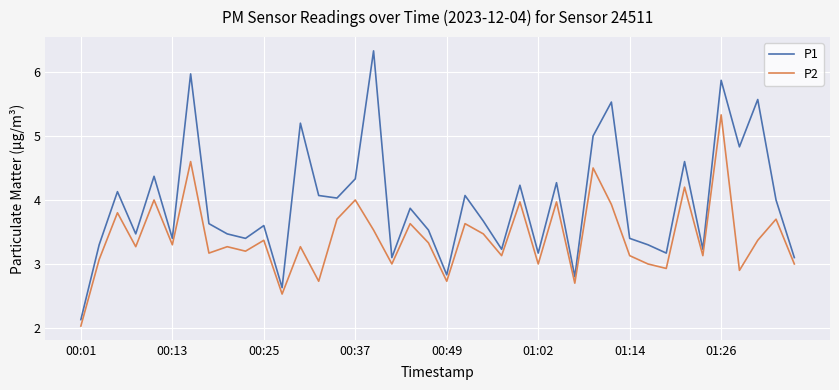

Which series has the largest total across all categories?

P1